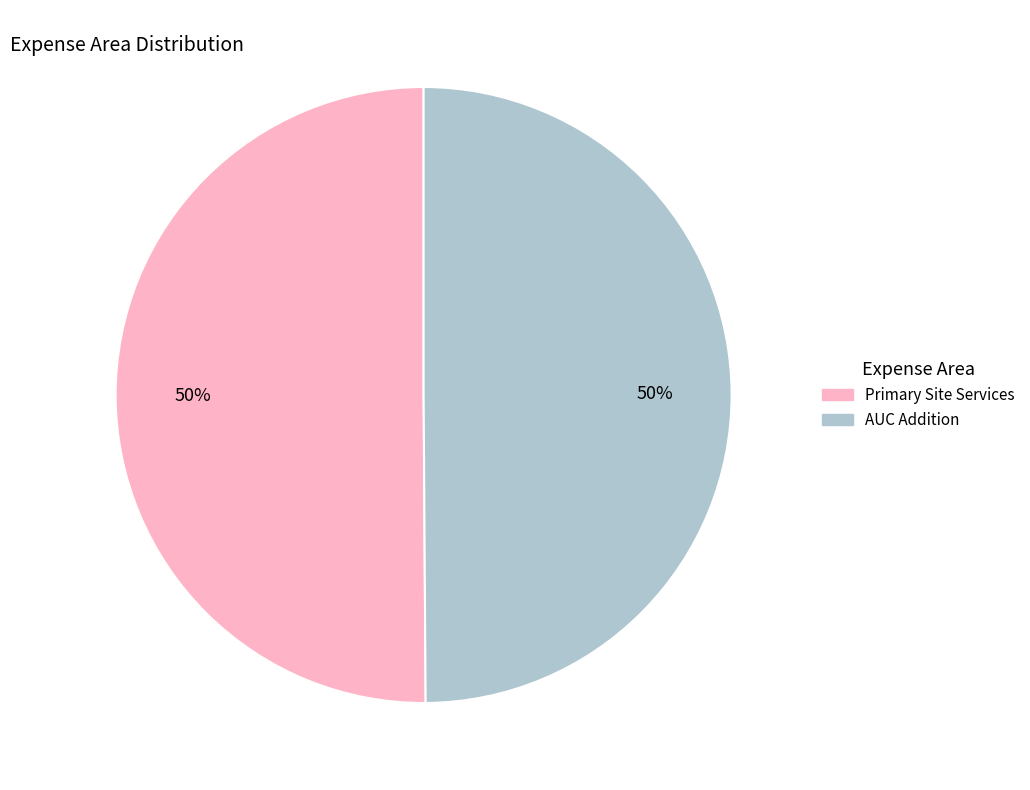

True or false: Primary Site Services accounts for 41% of the total.

False